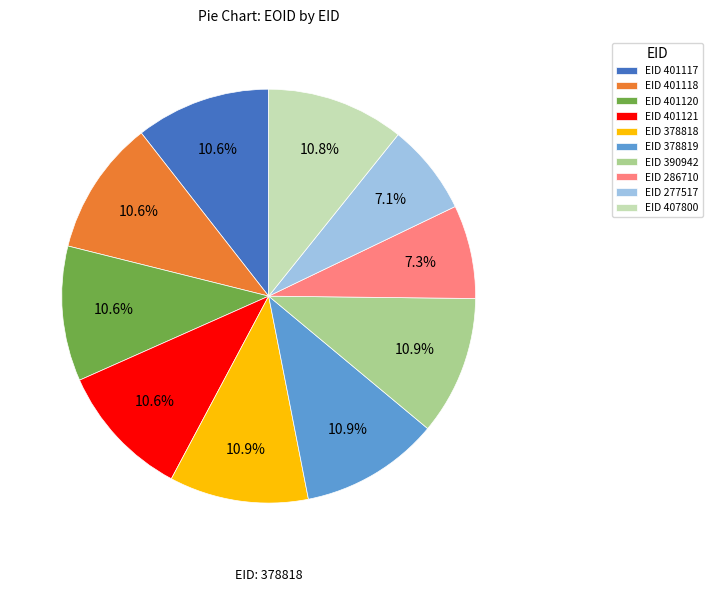

Combined, do EID 401118 and EID 407800 account for over 50%?

No